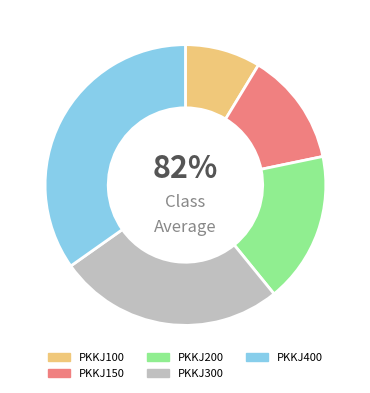

Approximately how many times larger is the value at PKKJ150 compared to PKKJ300?

0.5